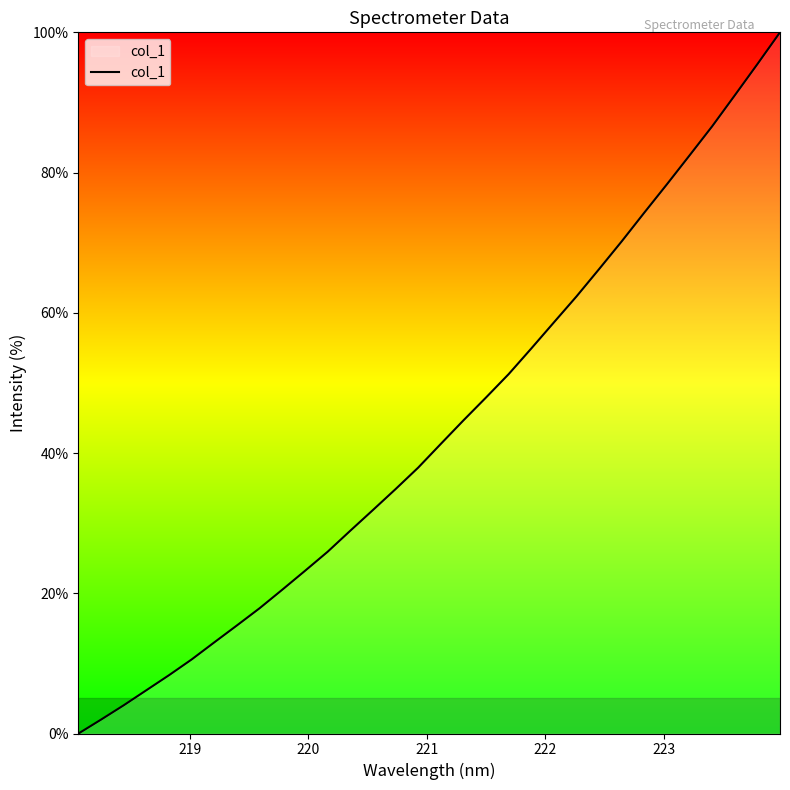

What is the greatest value displayed?

100.0